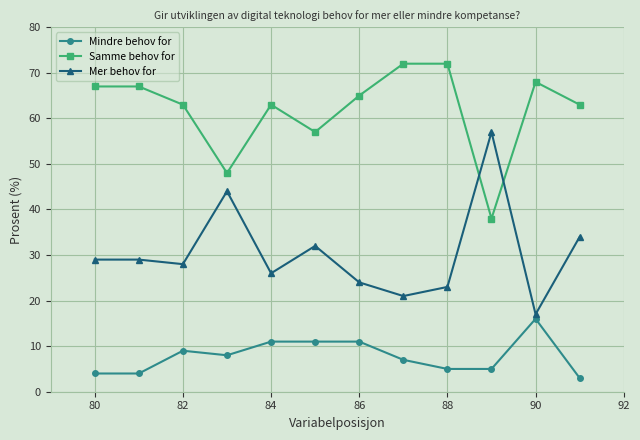

In Samme behov for, how many points are higher than both neighbors (excluding endpoints)?

2